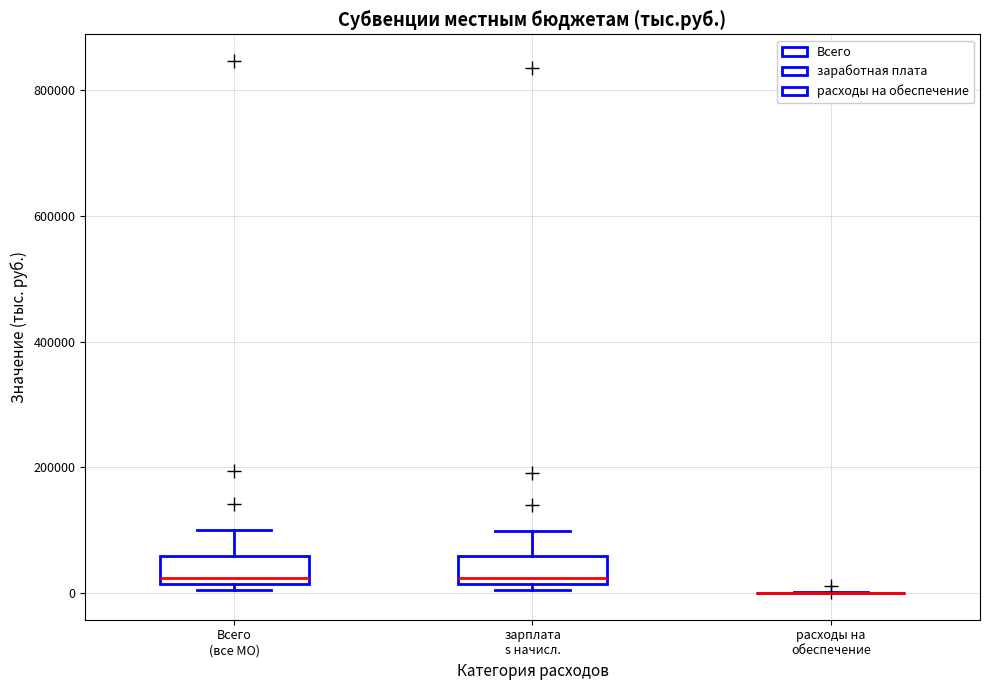

Reading left to right, transcribe this box plot: for each box, give where its median line is, the range the box spans, and where its two whiskers end, as read against the y-axis. The values are not printed on the chart, so give them approximately, as read against the axis.

Всего (все МО): median 20000 (just above the box's lower edge), box 20000 to 60000, whiskers 0 to 100000
зарплата s начисл.: median 20000 (just above the box's lower edge), box 20000 to 60000, whiskers 0 to 100000
расходы на обеспечение: box collapsed to a line at 0, whiskers 0 to 0